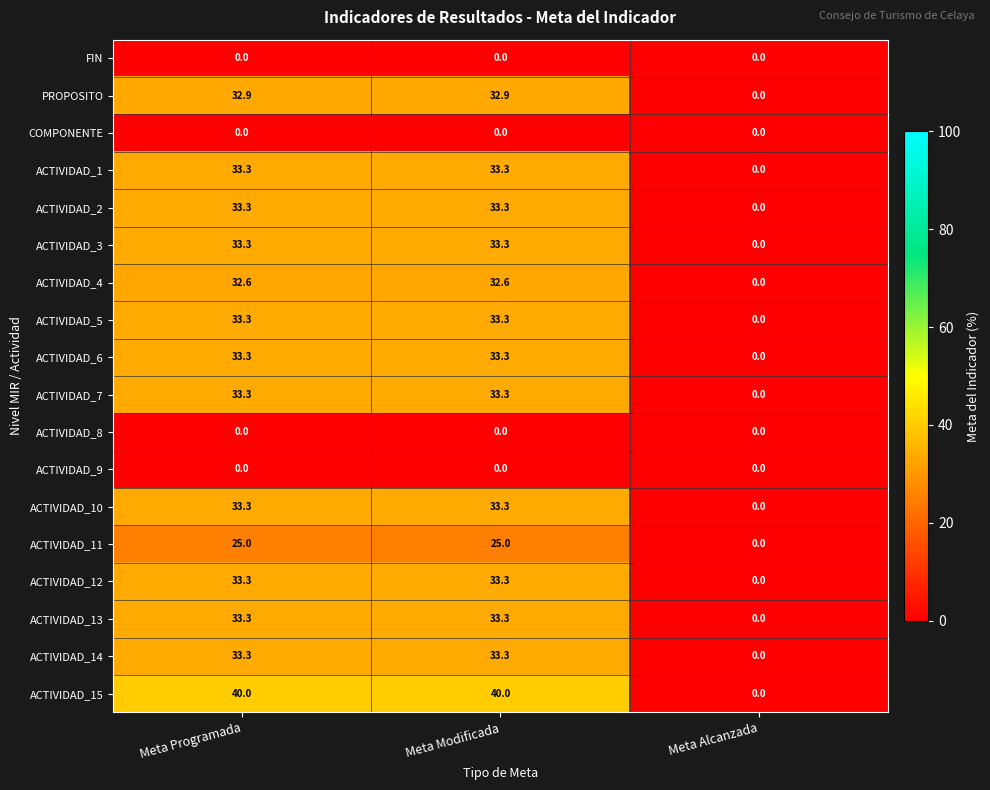

Where is PROPOSITO nearest to the value 16?

Meta Alcanzada